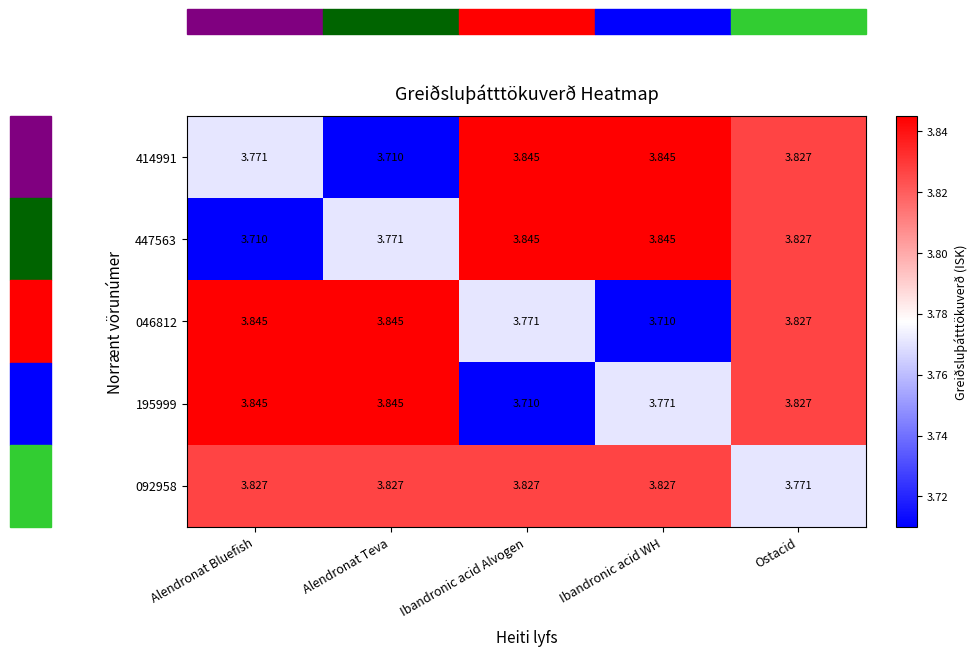

At which label is 195999 closest to 3?

Ibandronic acid Alvogen